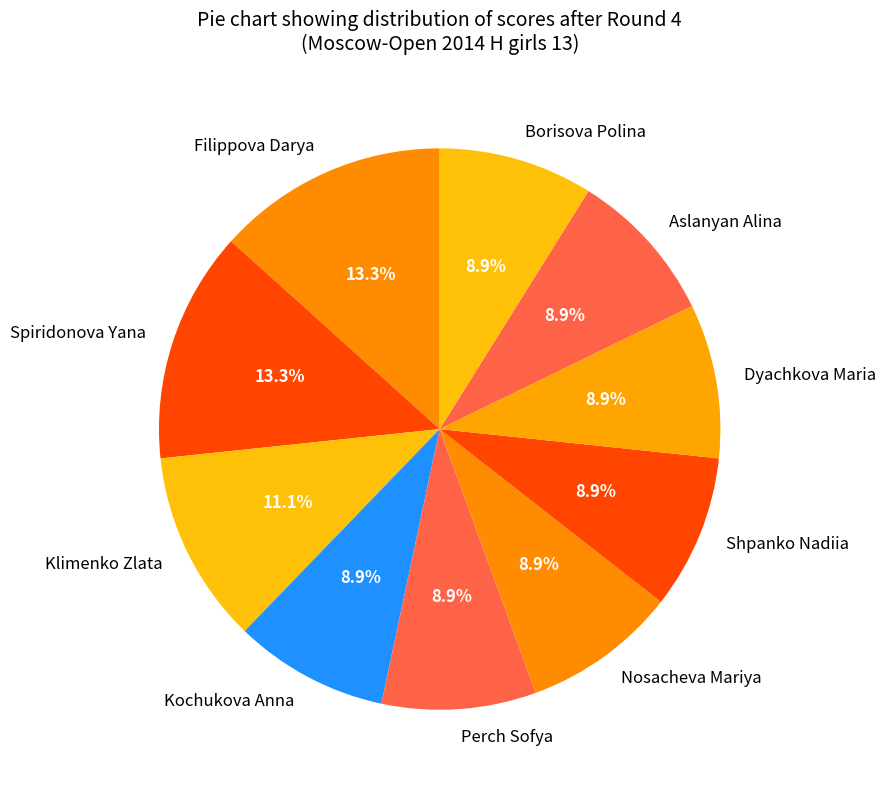

What is the ratio of the value at Spiridonova Yana to the value at Borisova Polina?

1.5